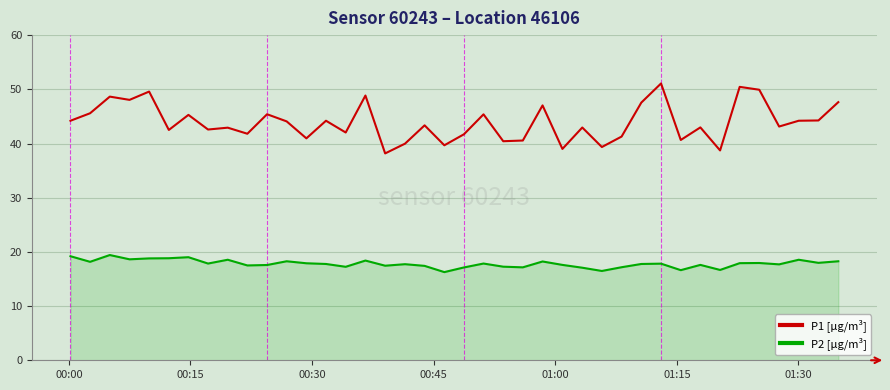

What is the maximum value shown in the chart?

51.1